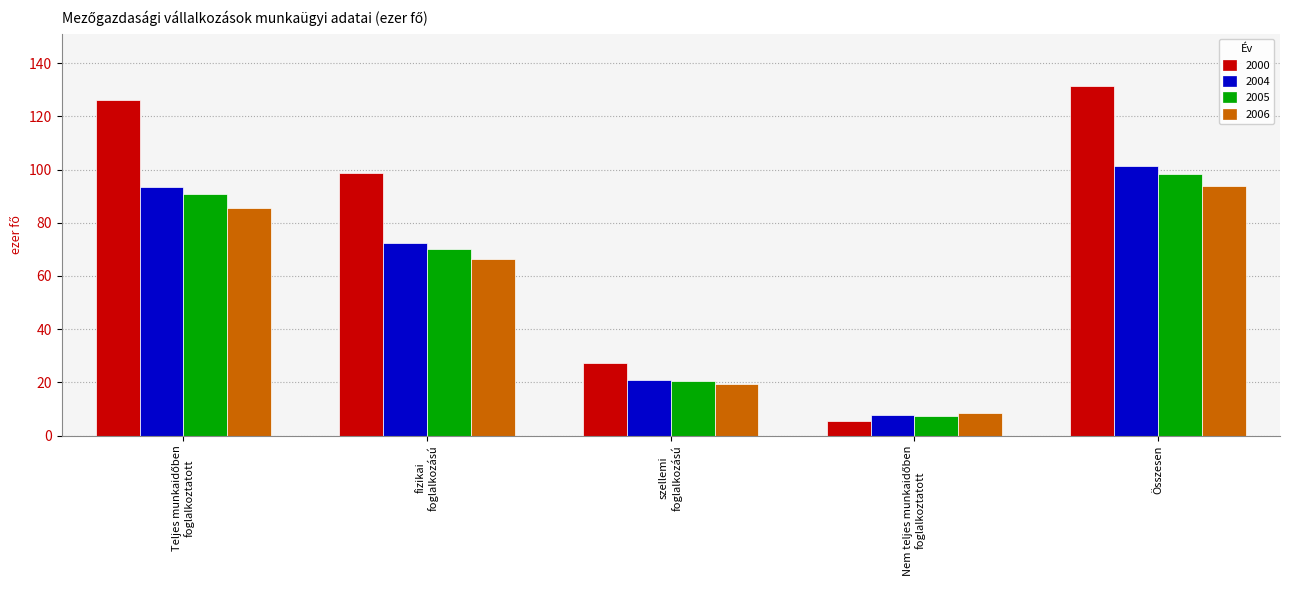

True or false: 2005 has a value of 98.2 at Összesen.

True